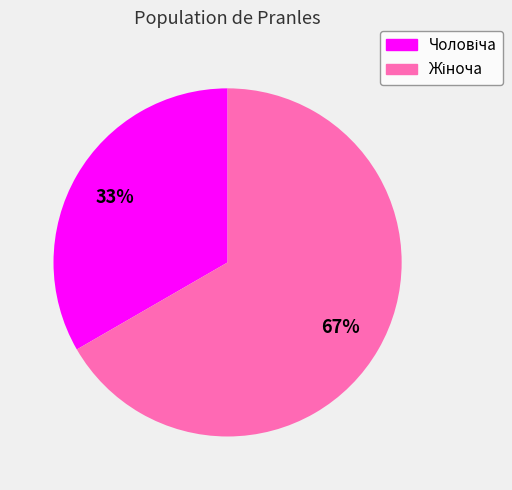

Does any single category account for the majority?

Yes